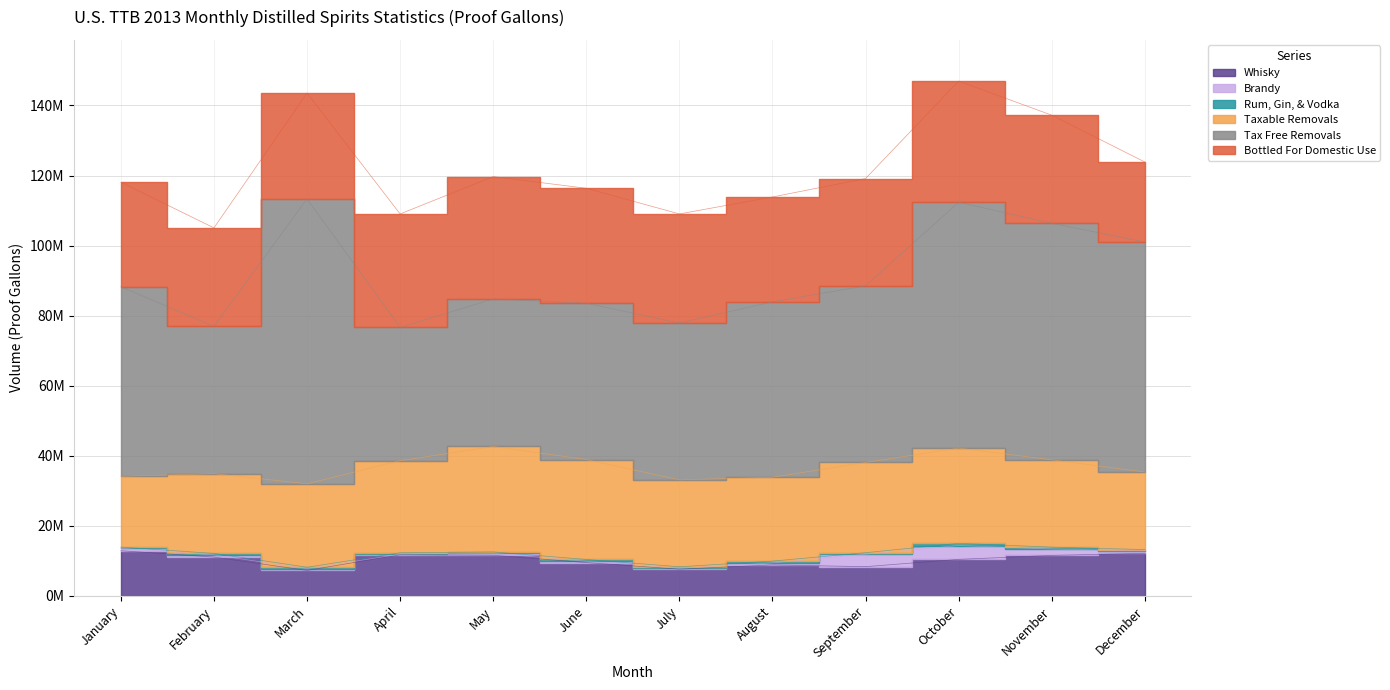

Where does the Taxable Removals series first go above 24933918?

April